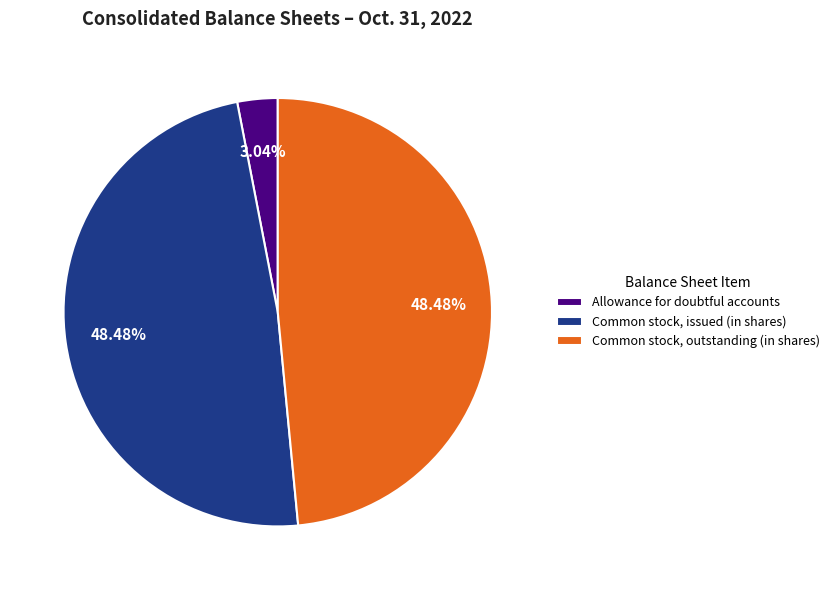

To the nearest percent, what percentage of the pie is Common stock, issued (in shares)?

48%